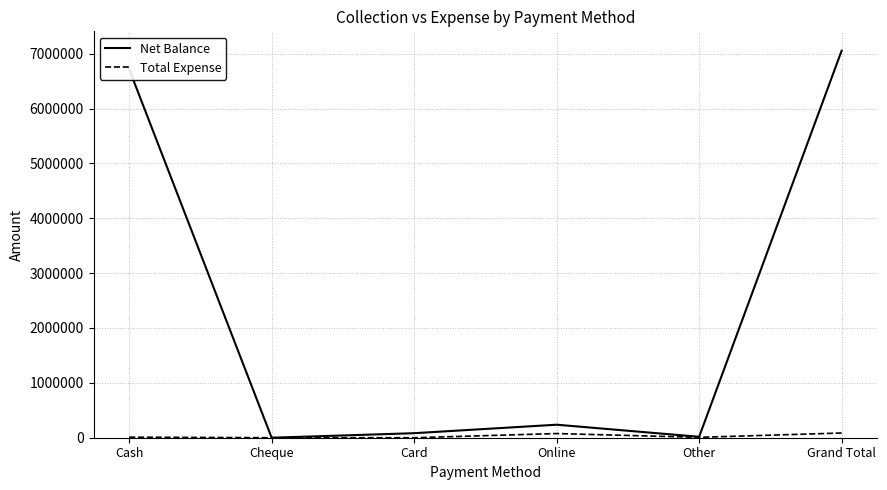

True or false: Net Balance has a value of 7053966 at Grand Total.

True